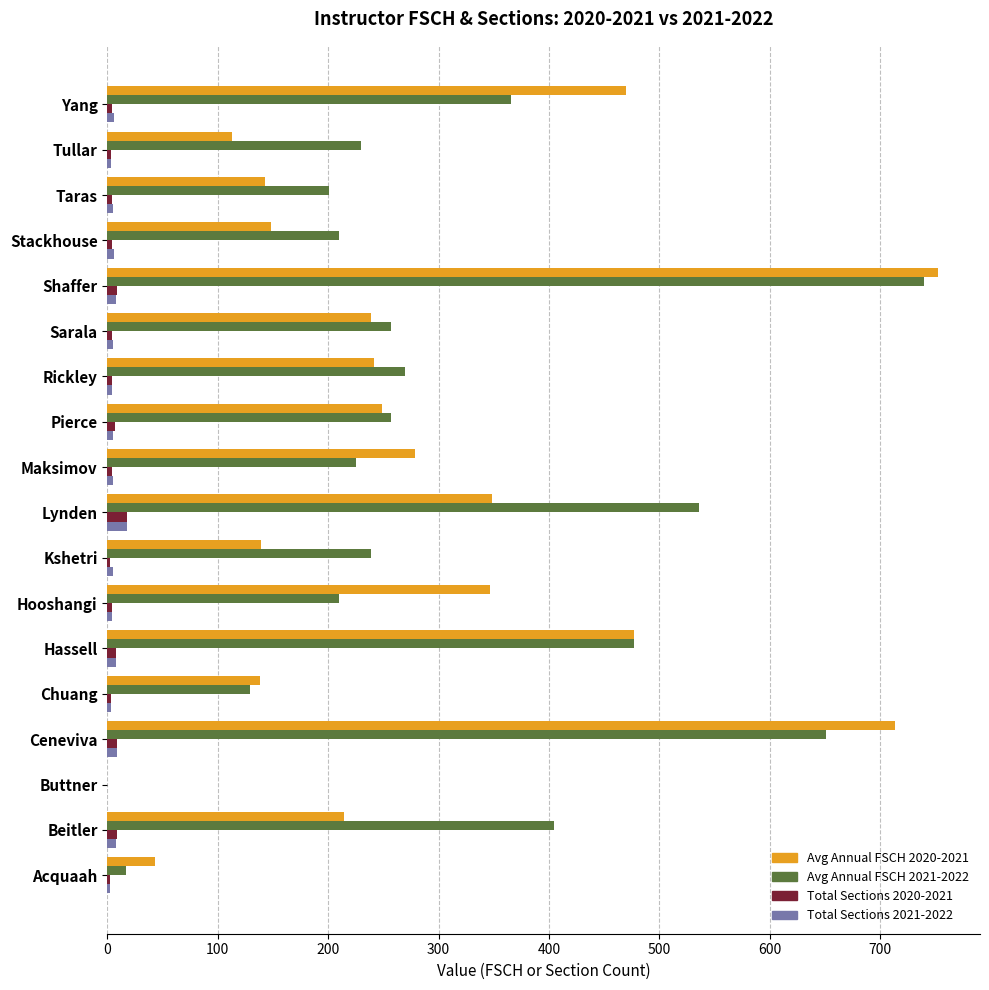

What is the highest value of the Total Sections 2021-2022 series?

18.0